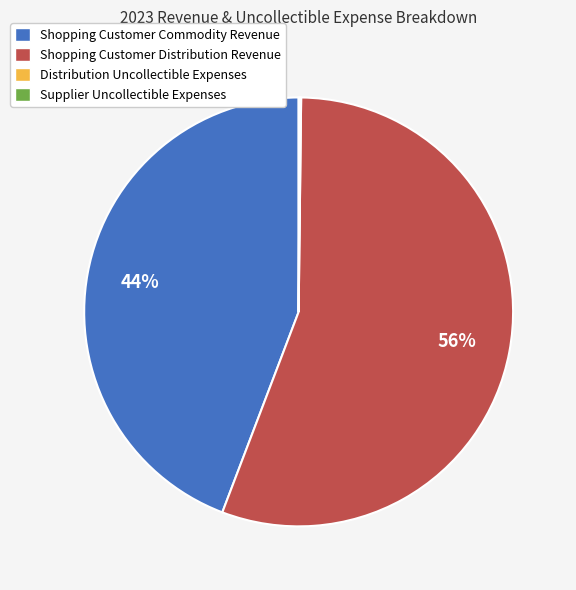

True or false: Shopping Customer Commodity Revenue accounts for 58% of the total.

False